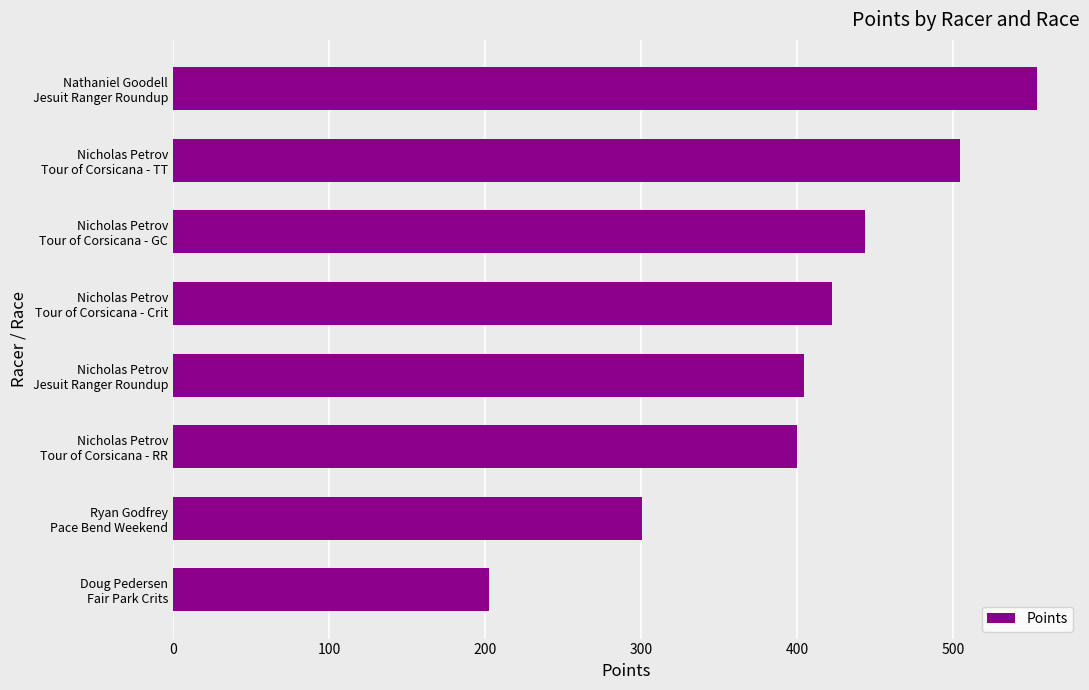

What is the minimum value shown in the chart?

202.2